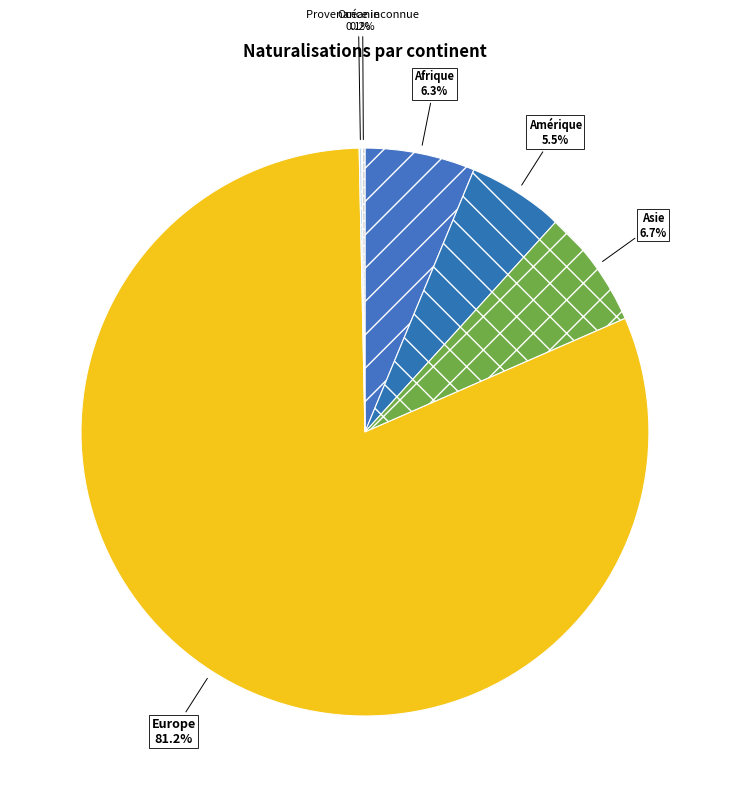

Is there a majority slice in this chart?

Yes